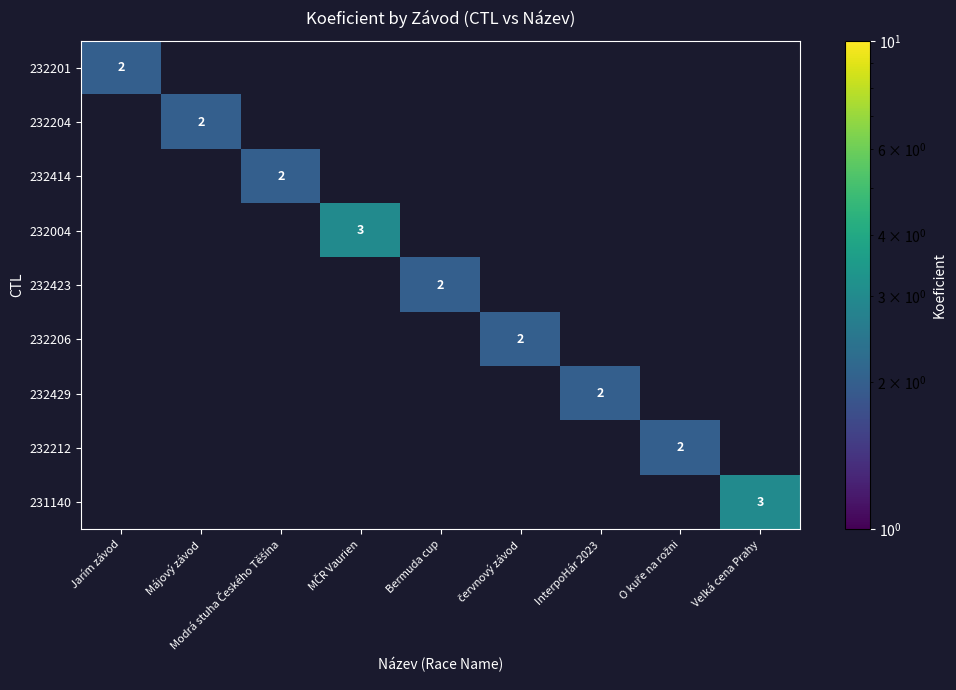

Between InterpoHár 2023 and MČR Vaurien, which is larger?

MČR Vaurien